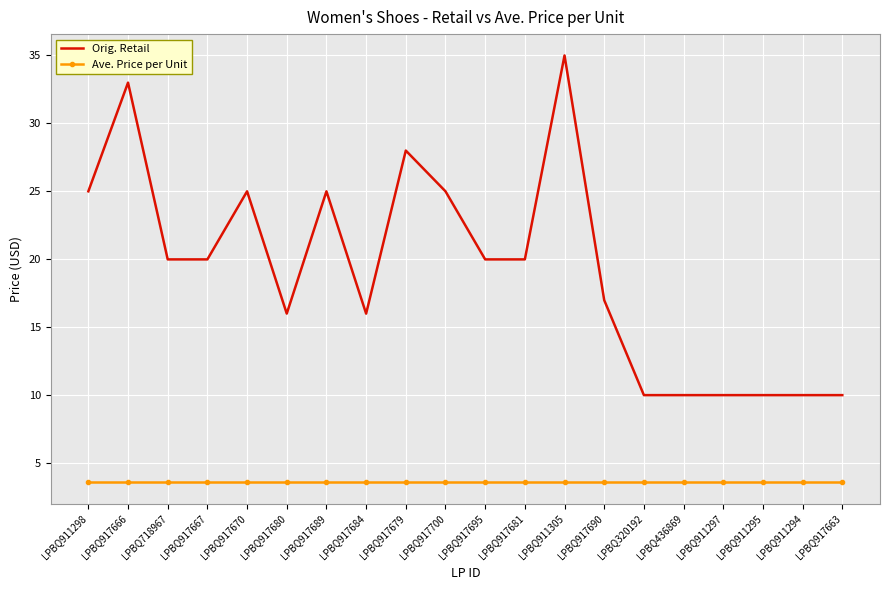

What is the lowest value of the Ave. Price per Unit series?

3.6